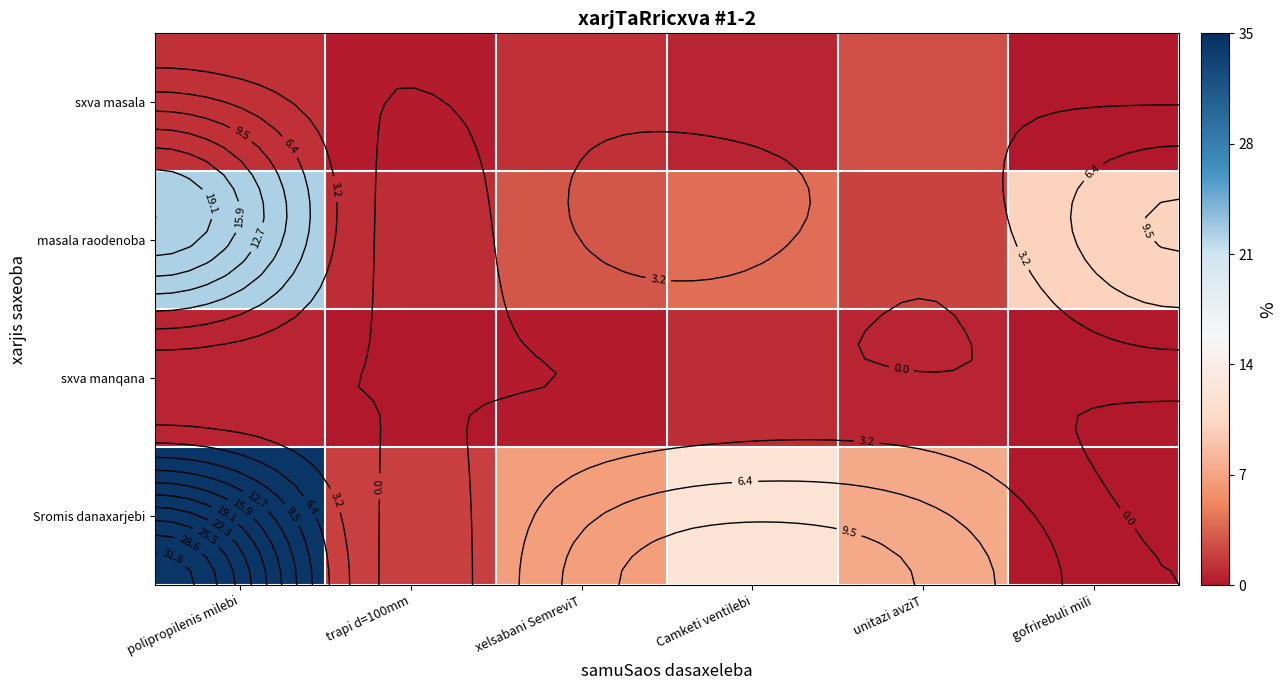

What value does the sxva masala series have at polipropilenis milebi?

1.1